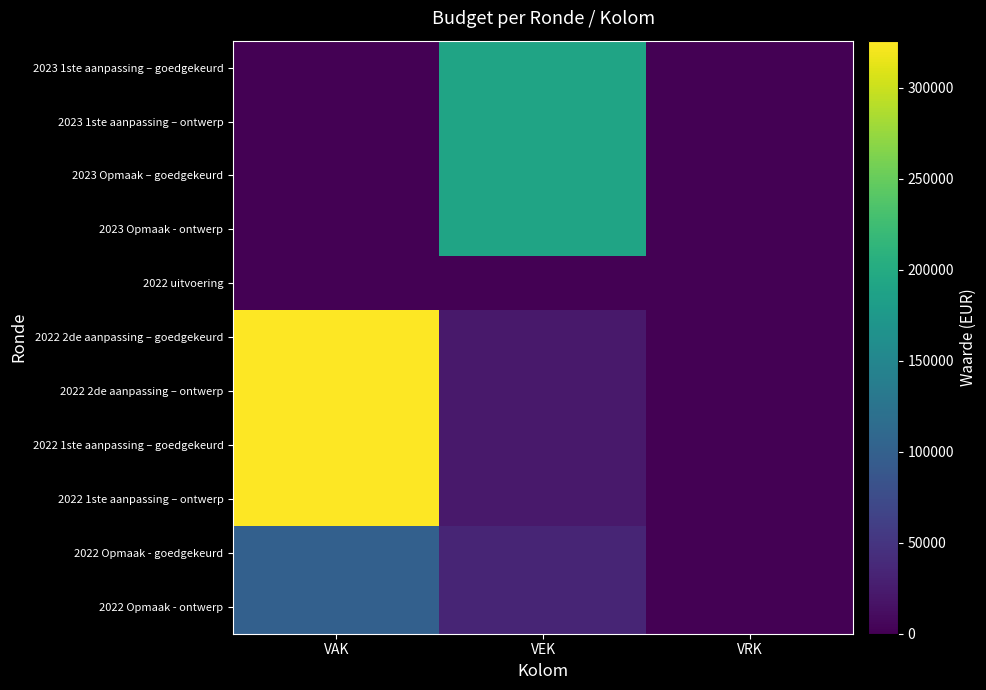

Reading right to left, what are all the values shown in this chart?

2023 1ste aanpassing – goedgekeurd: VRK=0	VEK=191000	VAK=0
2023 1ste aanpassing – ontwerp: VRK=0	VEK=191000	VAK=0
2023 Opmaak – goedgekeurd: VRK=0	VEK=191000	VAK=0
2023 Opmaak - ontwerp: VRK=0	VEK=191000	VAK=0
2022 uitvoering: VRK=0	VEK=0	VAK=0
2022 2de aanpassing – goedgekeurd: VRK=0	VEK=22000	VAK=326000
2022 2de aanpassing – ontwerp: VRK=0	VEK=22000	VAK=326000
2022 1ste aanpassing – goedgekeurd: VRK=0	VEK=22000	VAK=326000
2022 1ste aanpassing – ontwerp: VRK=0	VEK=22000	VAK=326000
2022 Opmaak - goedgekeurd: VRK=0	VEK=33333	VAK=100000
2022 Opmaak - ontwerp: VRK=0	VEK=33333	VAK=100000